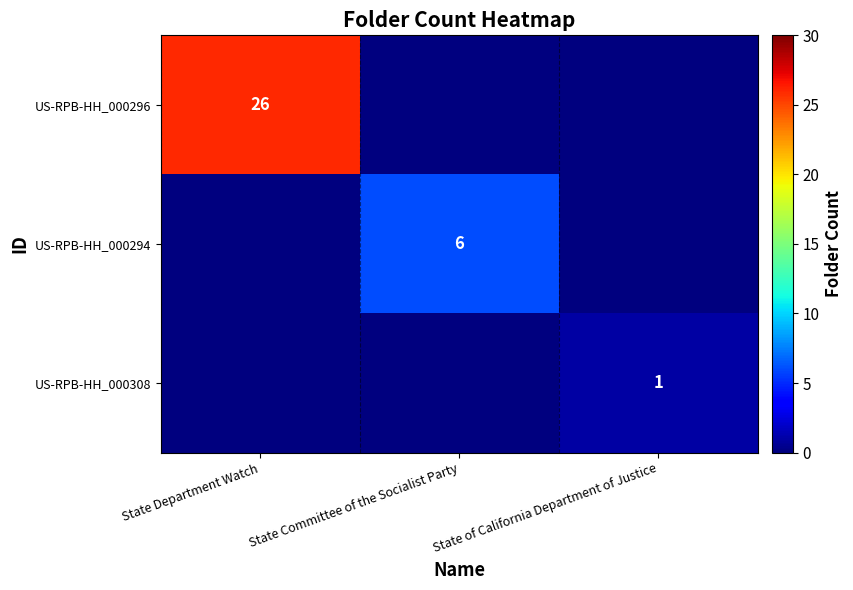

Which label corresponds to the smallest value in the chart?

State Committee of the Socialist Party